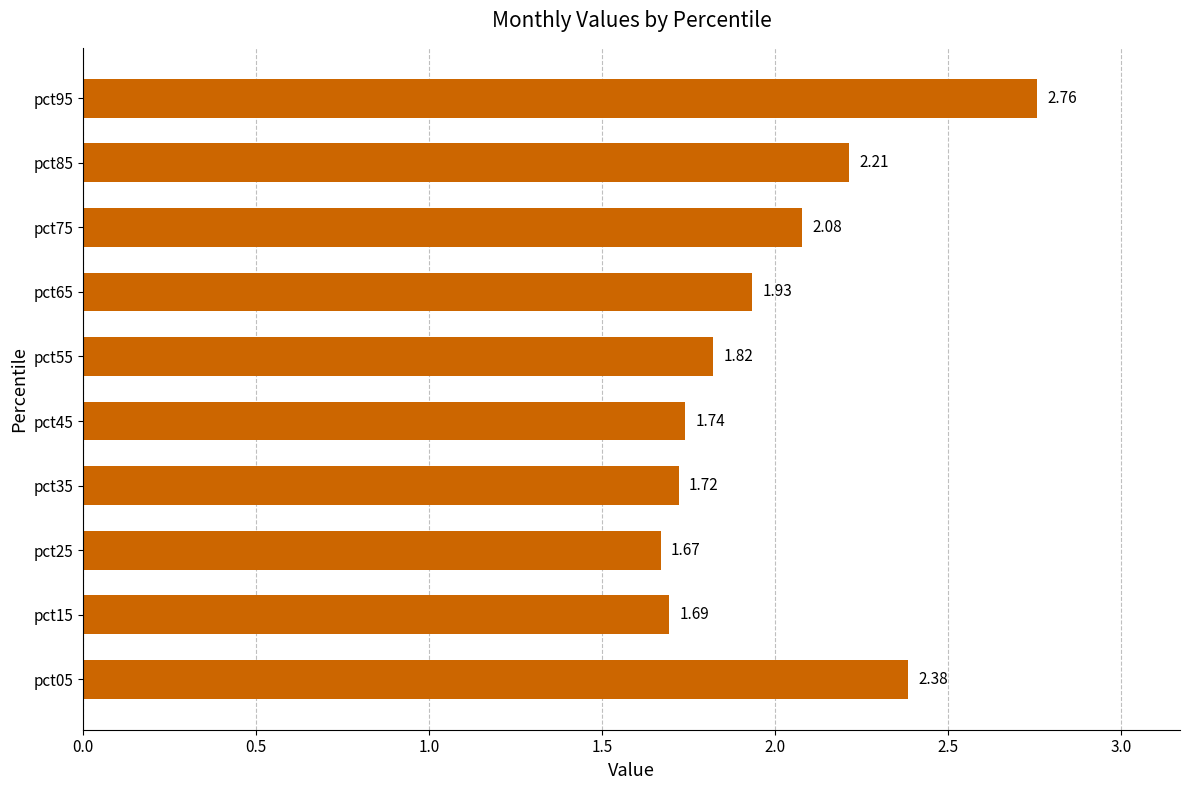

At which label is the value closest to 2?

pct65